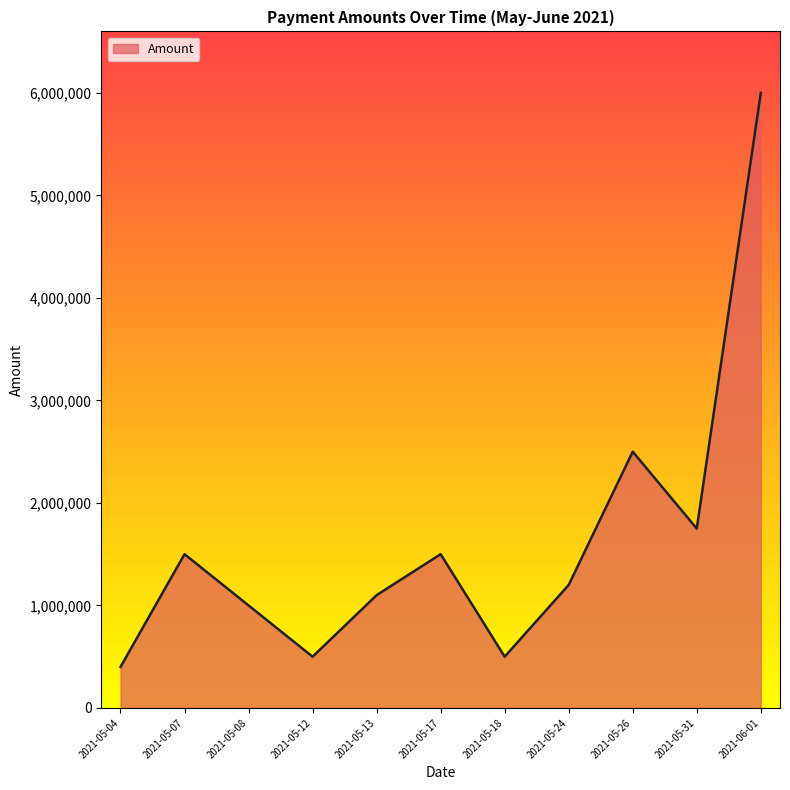

Where is the data nearest to the value 3200000?

2021-05-26